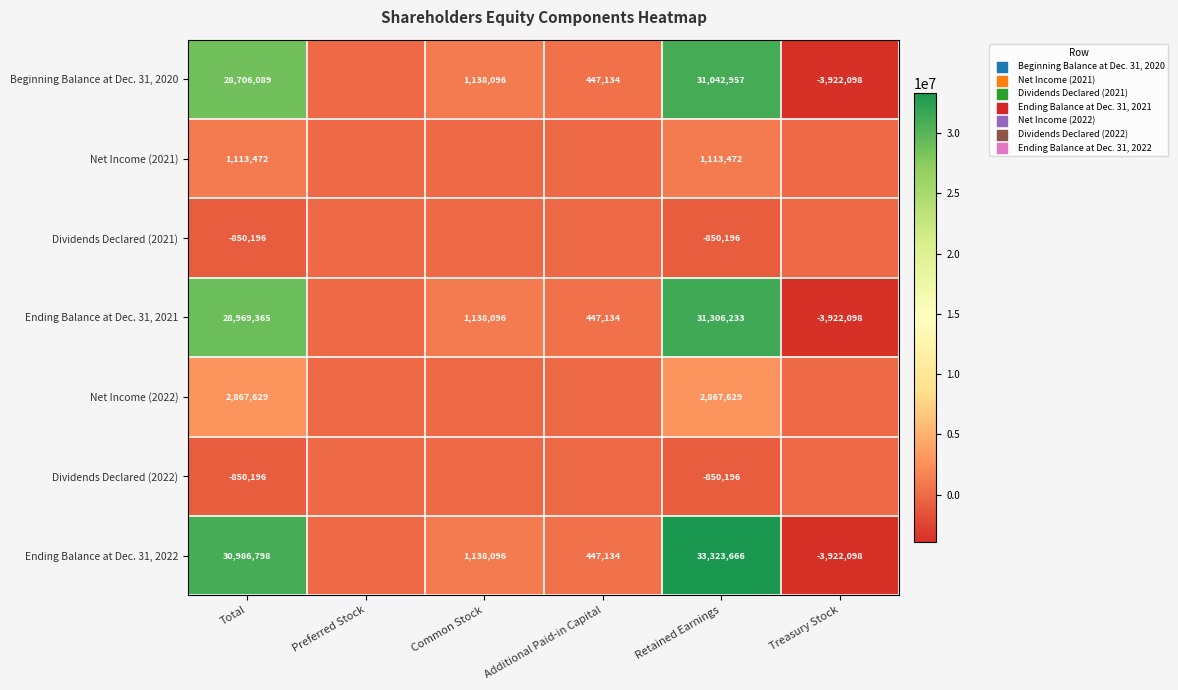

The Dividends Declared (2021) series shows -850196 at Retained Earnings. True or false?

True